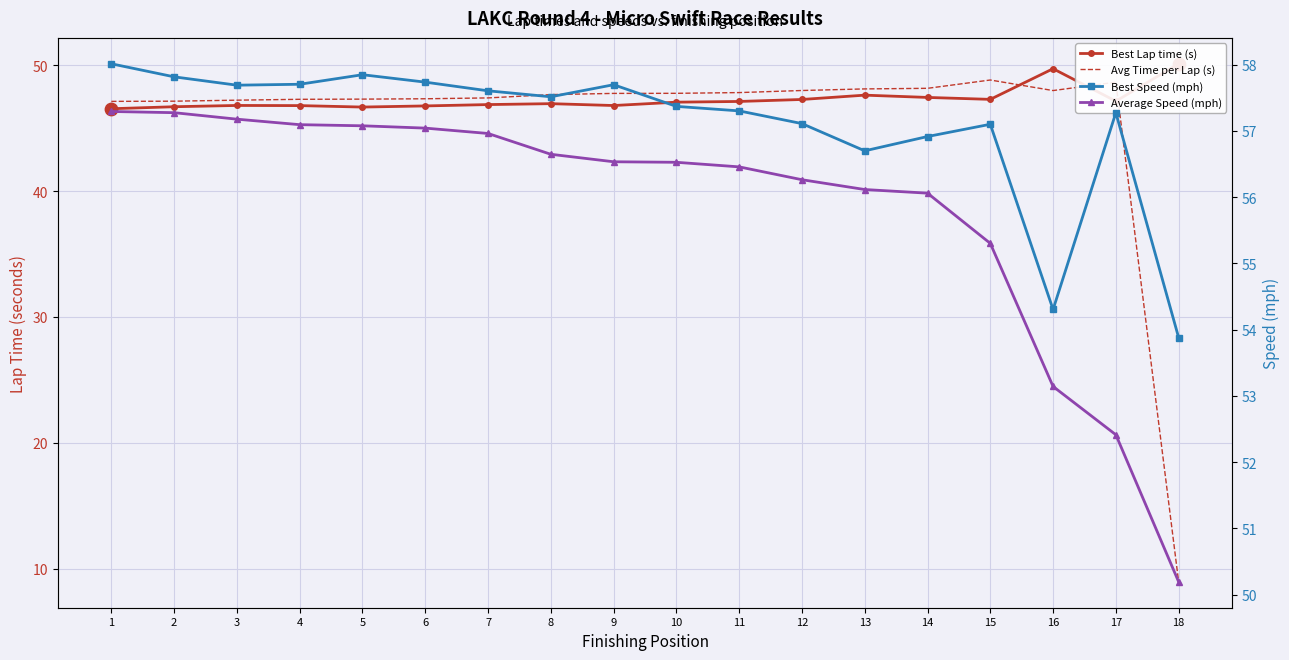

Which series reaches the minimum Y coordinate?

Avg Time per Lap (s)